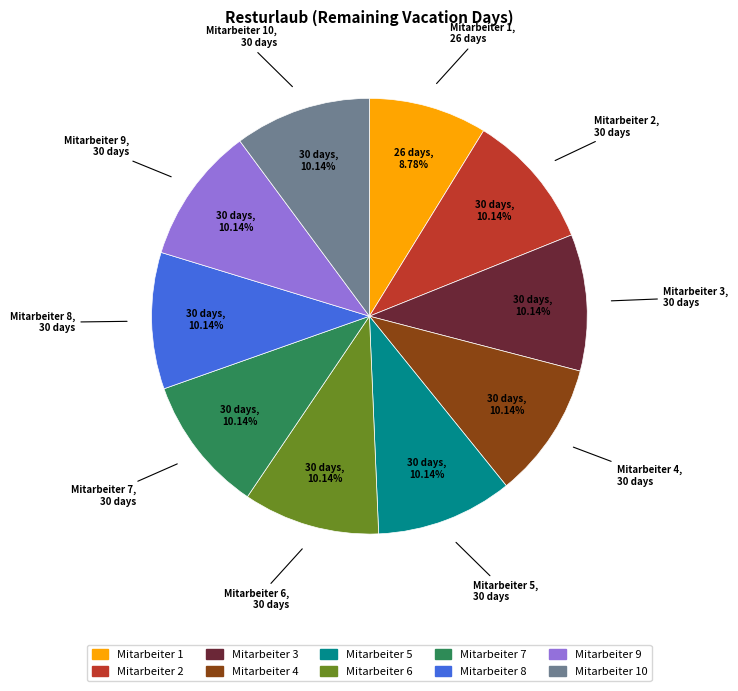

Is there any slice that represents more than half of the pie?

No